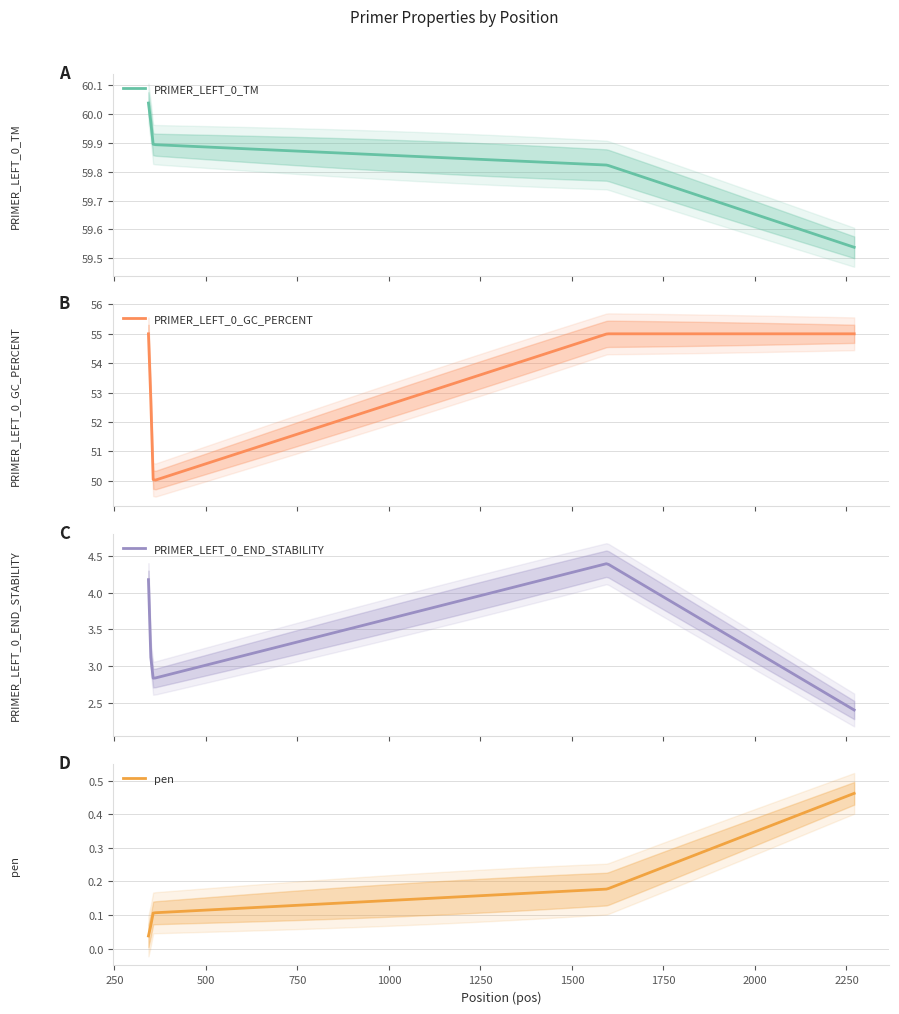

True or false: PRIMER_LEFT_0_GC_PERCENT has more than 0 interior local peaks.

False